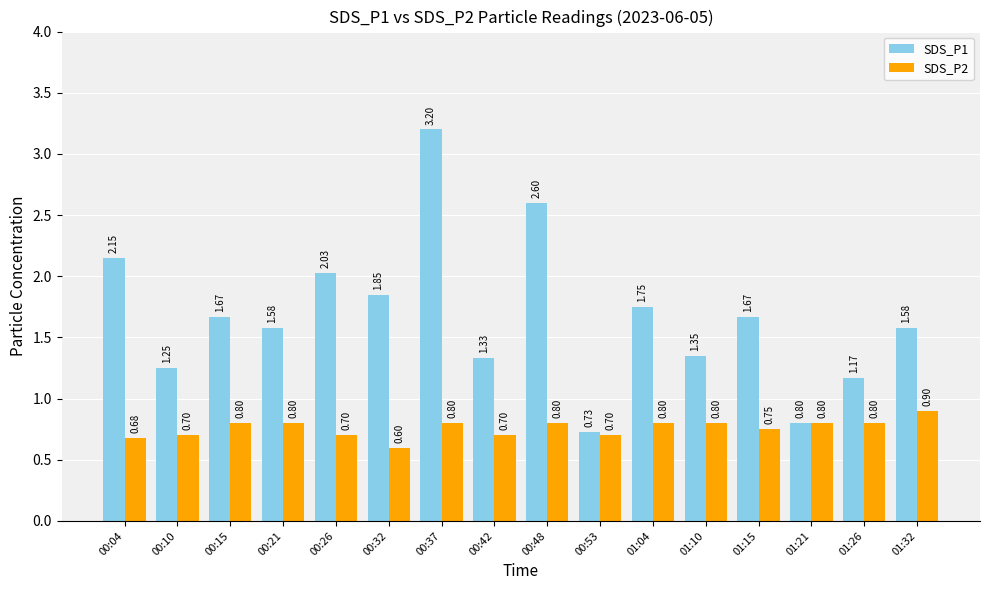

What is the difference between the maximum and minimum values in the SDS_P2 series?

0.3